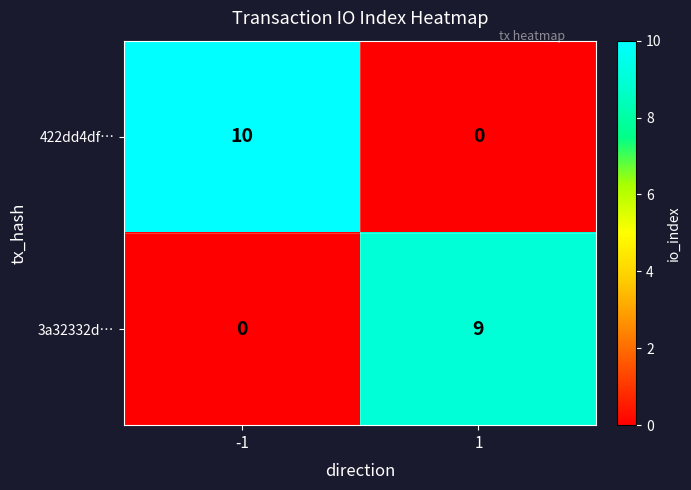

Reading right to left, extract all data points from this chart.

422dd4df…: 1=0	-1=10
3a32332d…: 1=9	-1=0